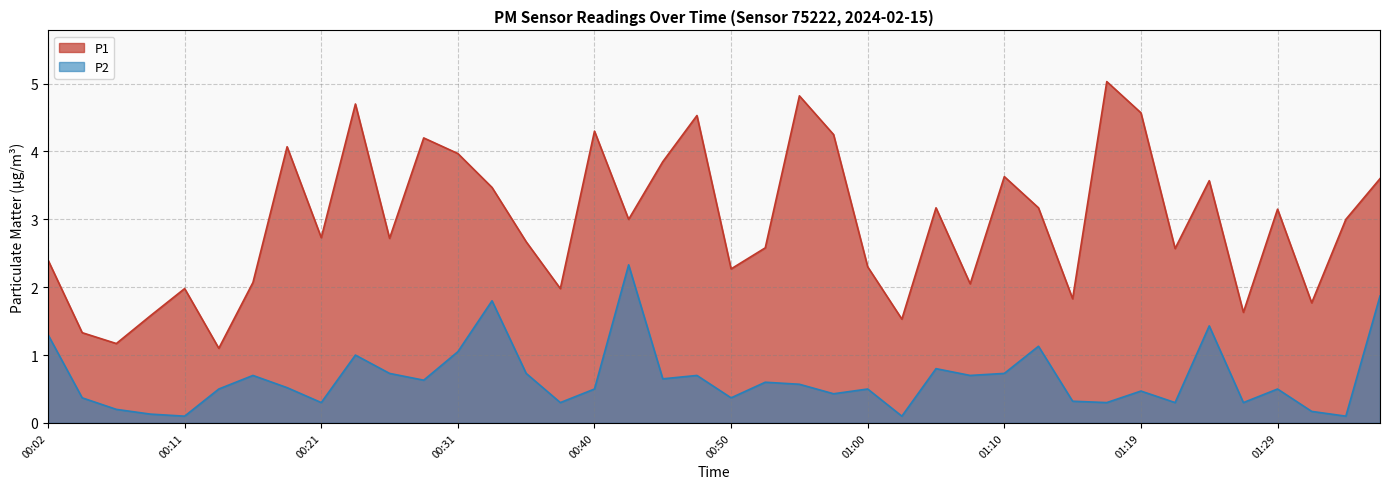

List the series in order of their peak value, highest first.

P1, P2